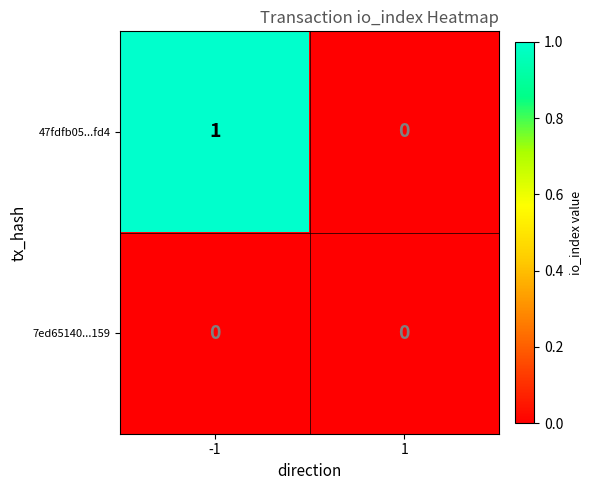

Which series has the widest spread of values?

47fdfb05...fd4